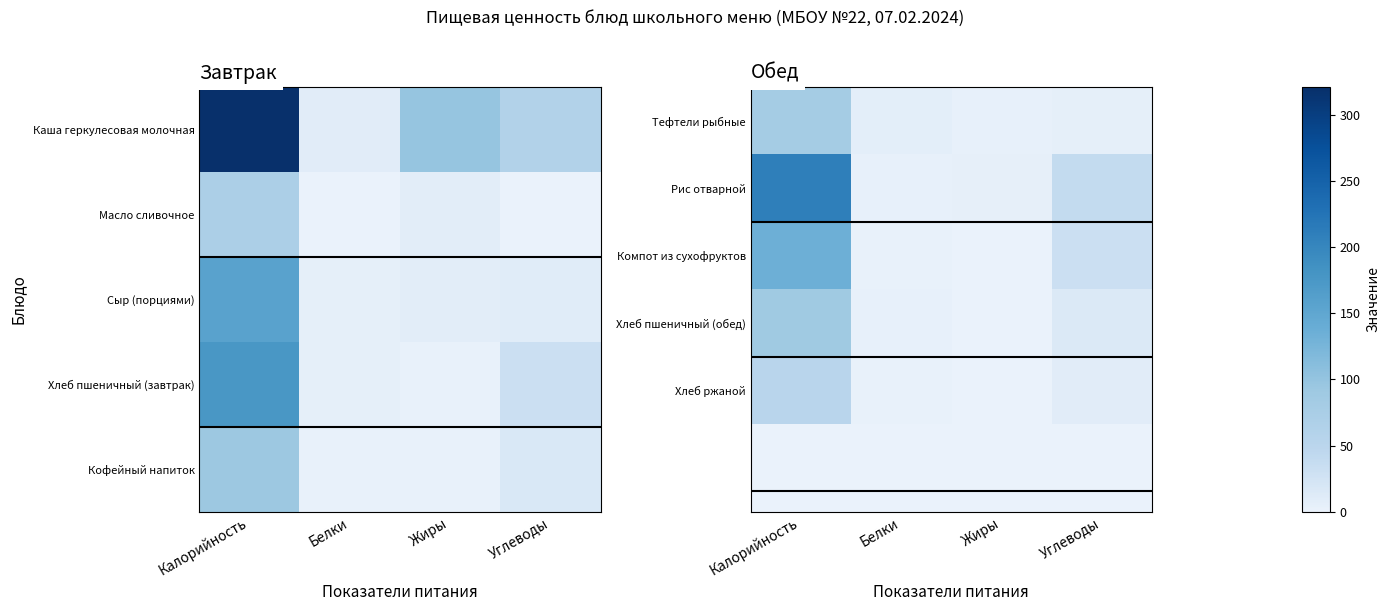

Between Белки and Калорийность, which is larger?

Калорийность